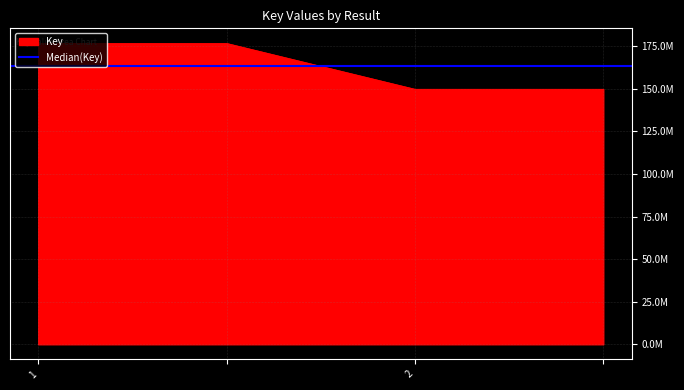

What is the difference between the second highest and minimum values?

26914742